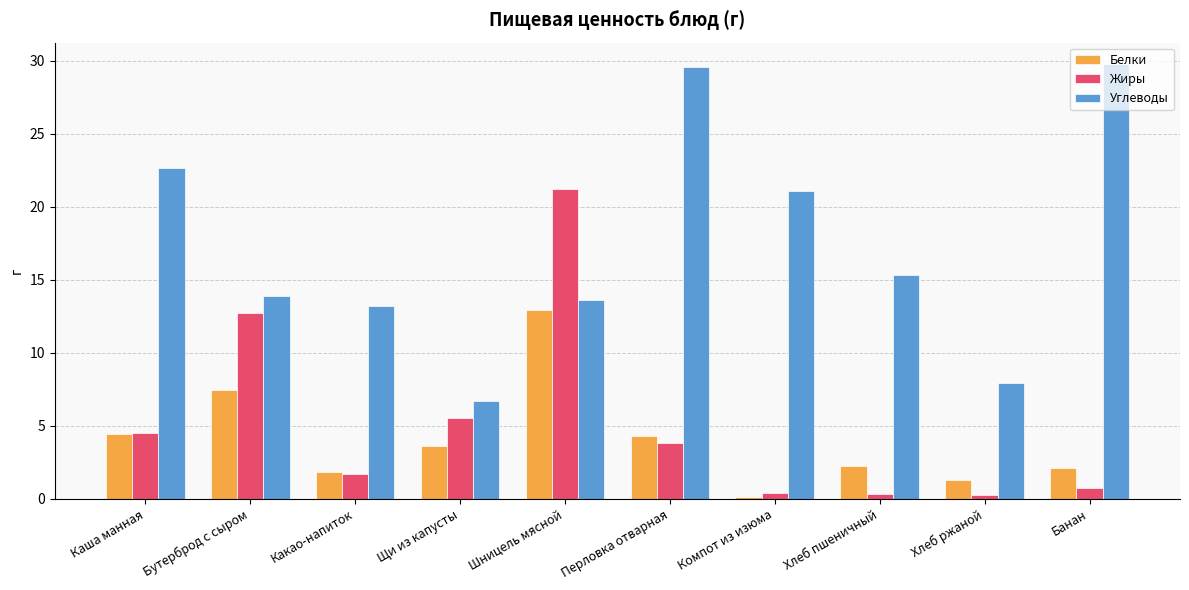

Between Шницель мясной and Хлеб ржаной, which series saw the biggest shift?

Жиры